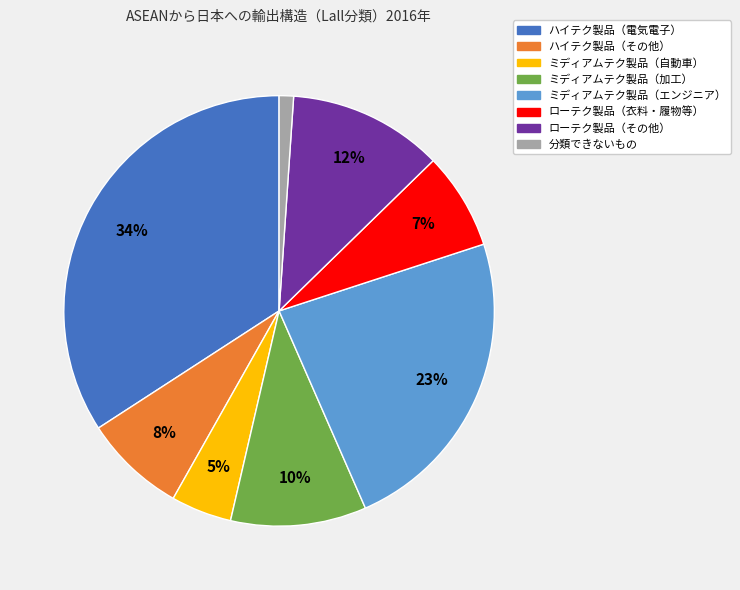

Does any single category account for the majority?

No